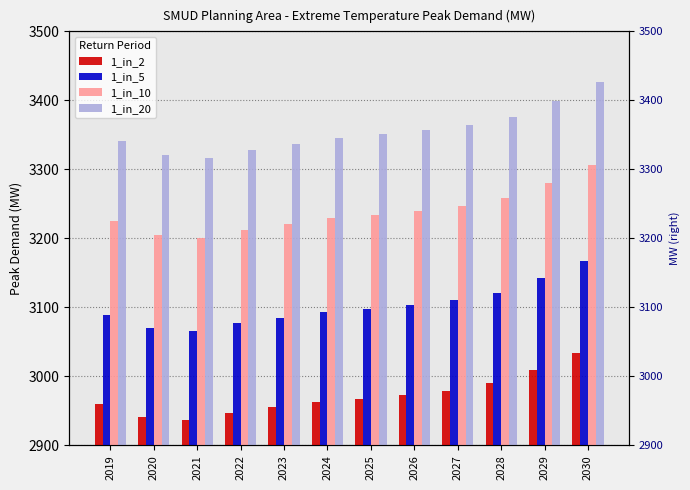

Count the number of categories in the chart.

12